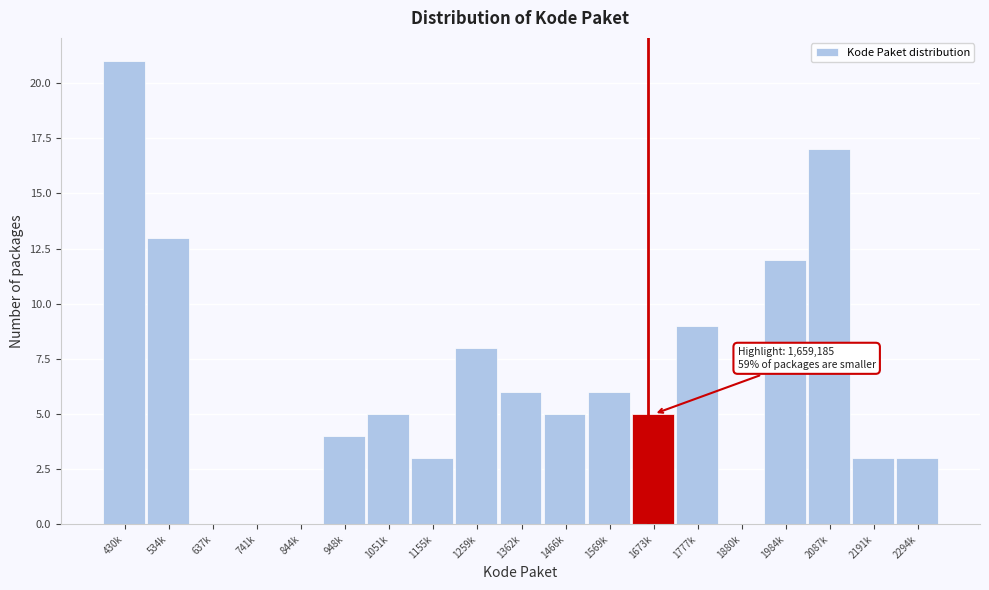

Reading right to left, transcribe all the data shown in this chart.

2294k=3	2191k=3	2087k=17	1984k=12	1880k=0	1777k=9	1673k=5	1569k=6	1466k=5	1362k=6	1259k=8	1155k=3	1051k=5	948k=4	844k=0	741k=0	637k=0	534k=13	430k=21